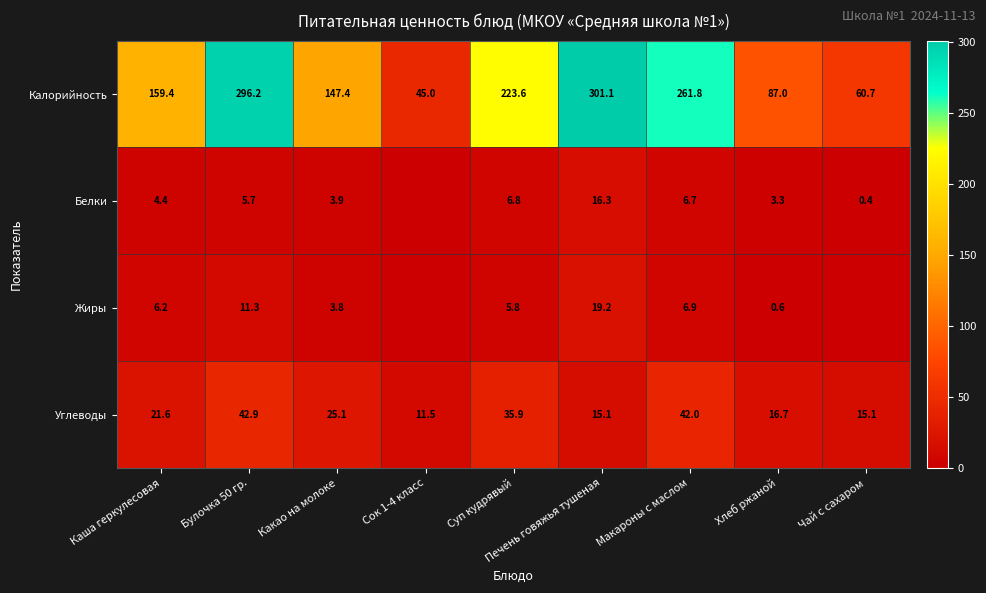

How many data points in Углеводы are less than 21?

4